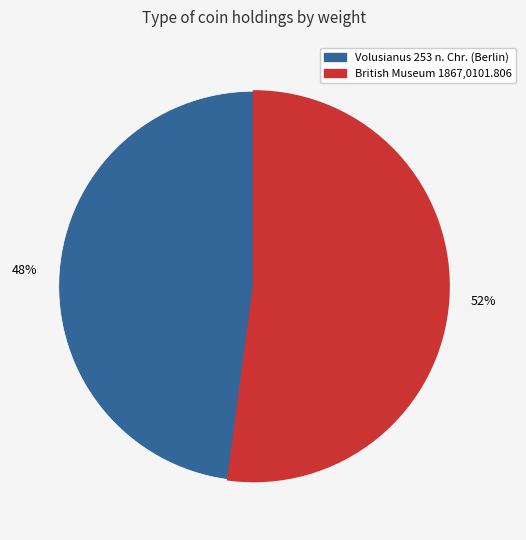

Count the number of slices in the pie.

2